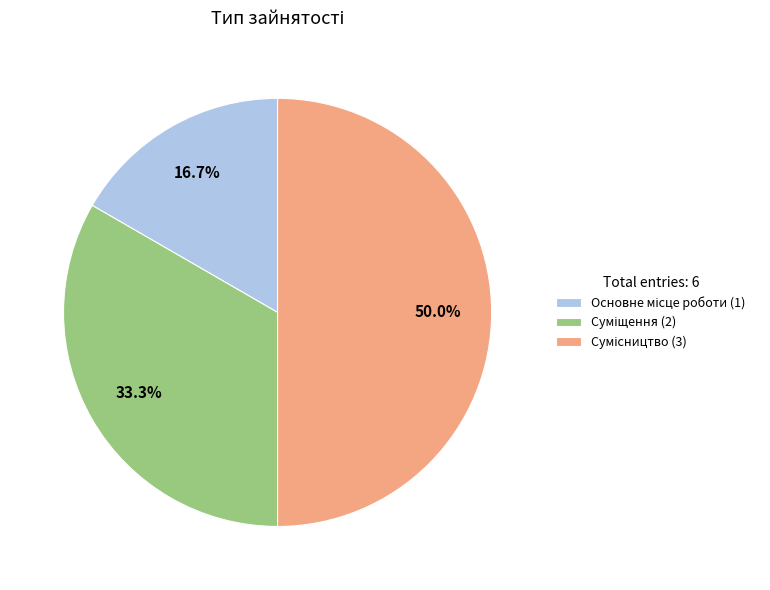

Rank the categories by value from lowest to highest.

Основне місце роботи, Суміщення, Сумісництво